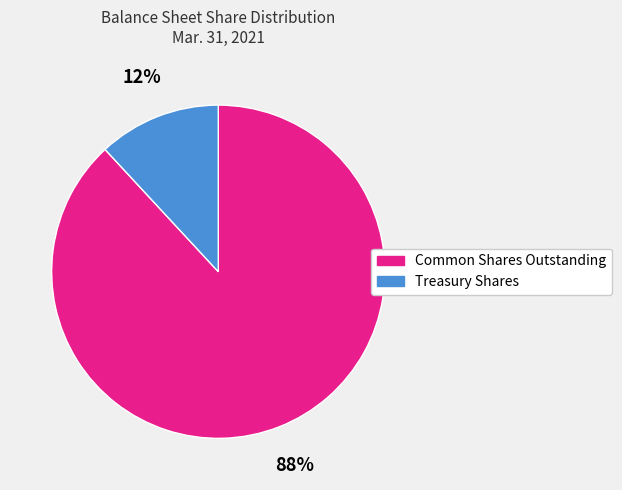

How many slices are in this pie chart?

2